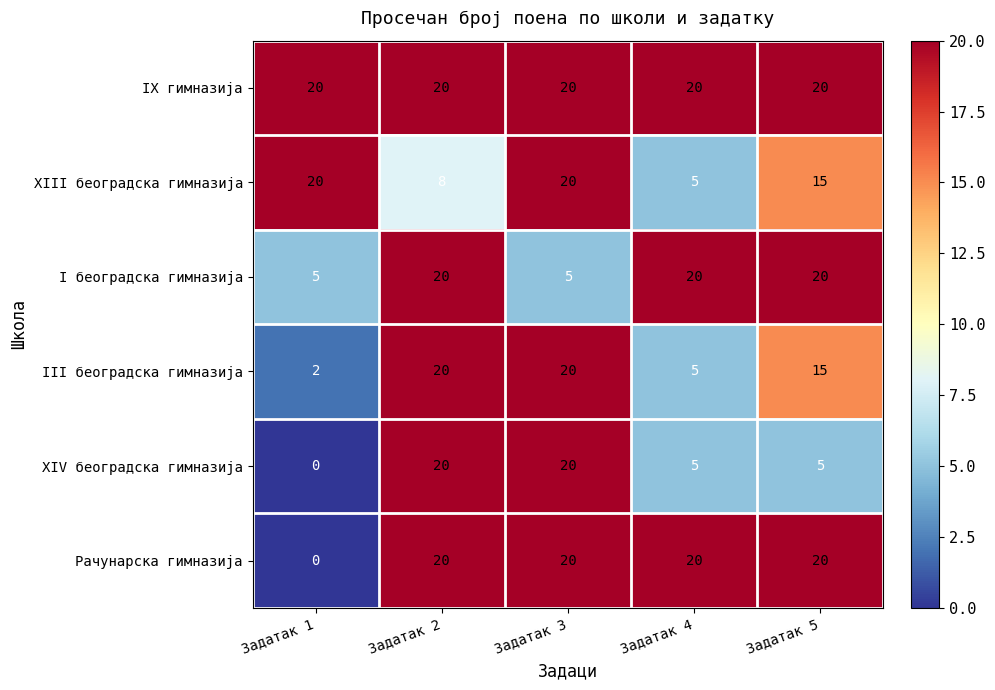

Where does the III београдска гимназија series first go above 15?

Задатак 2